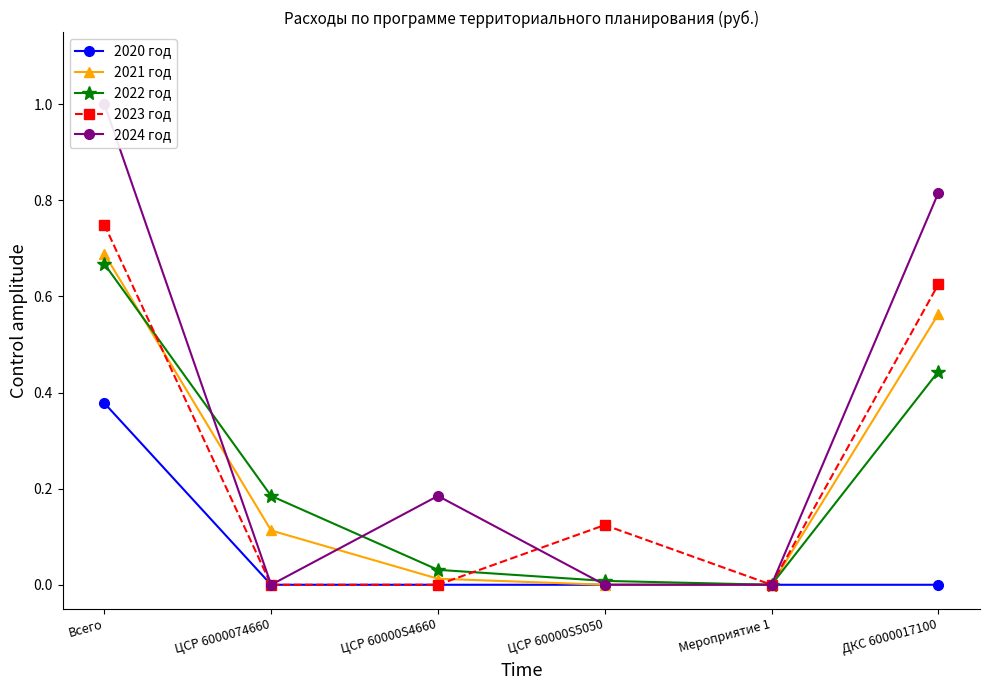

What position from the left is Мероприятие 1?

5